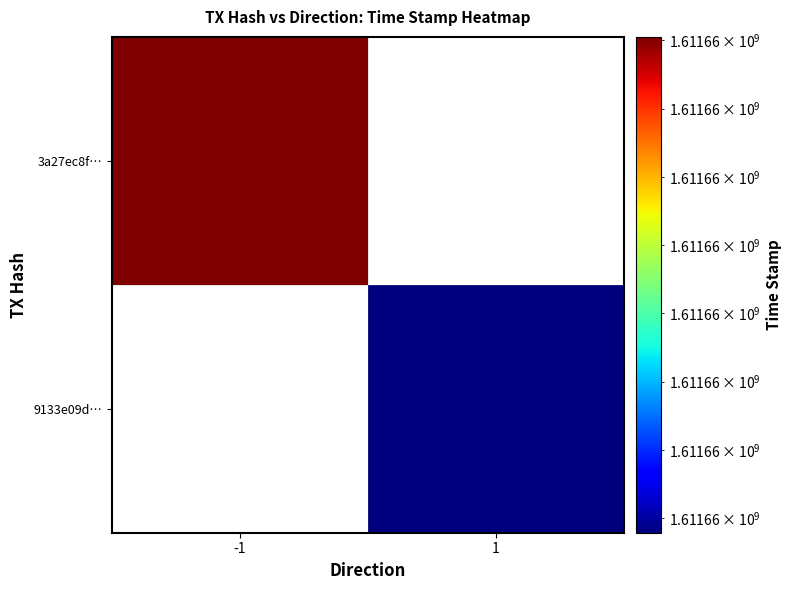

What is the difference between the 9133e09dc2a30698ea4ba21fa946df3bcb7b137 values at direction and time_stamp?

1611656956